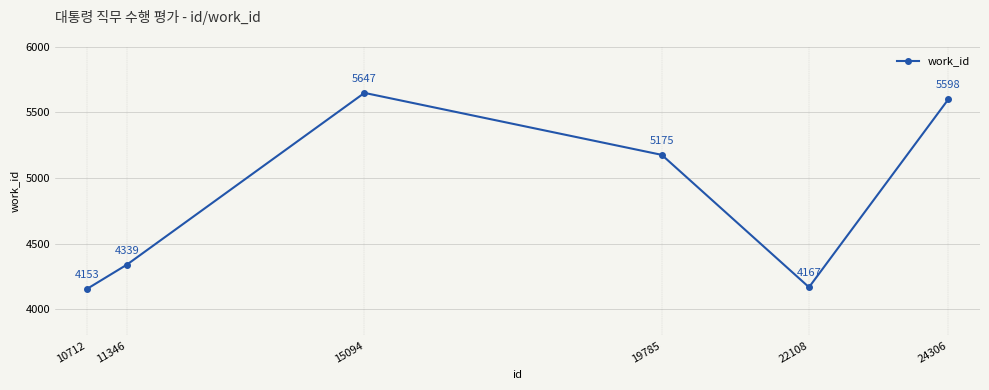

Reading left to right, list all the values displayed in this chart.

4153	4339	5647	5175	4167	5598